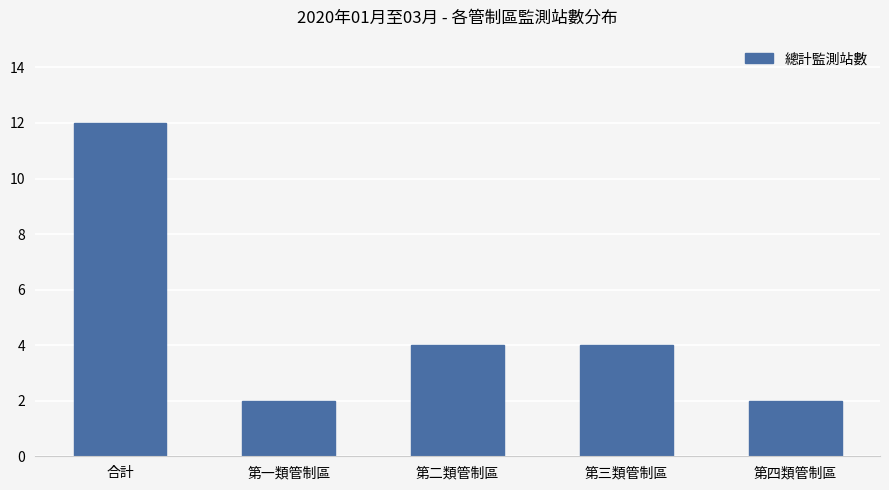

The value at 第四類管制區 is 1. True or false?

False